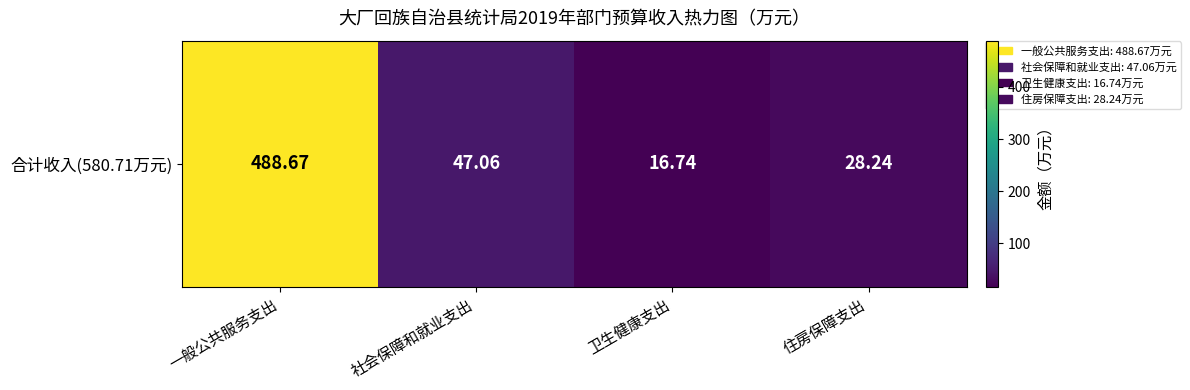

What is the sum of the values at 一般公共服务支出 and 社会保障和就业支出?

535.7